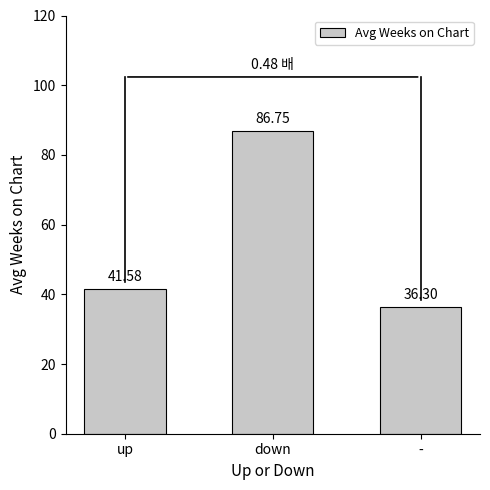

The value at down is 49.5. True or false?

False